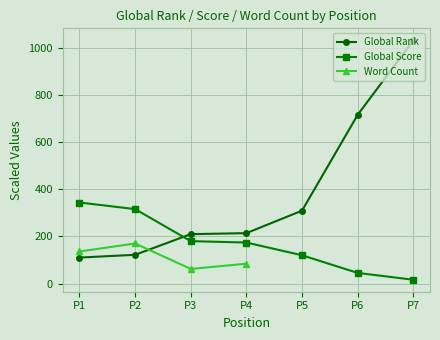

The value of Global Rank at P6 is 1097.4. True or false?

False